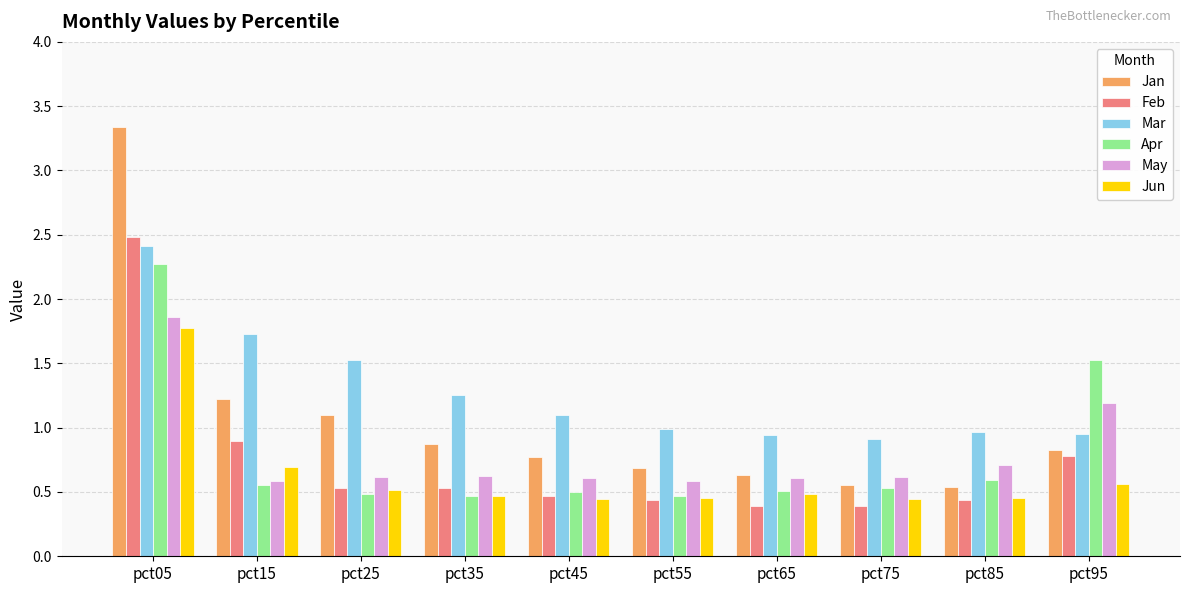

How many data points does each series have?

10